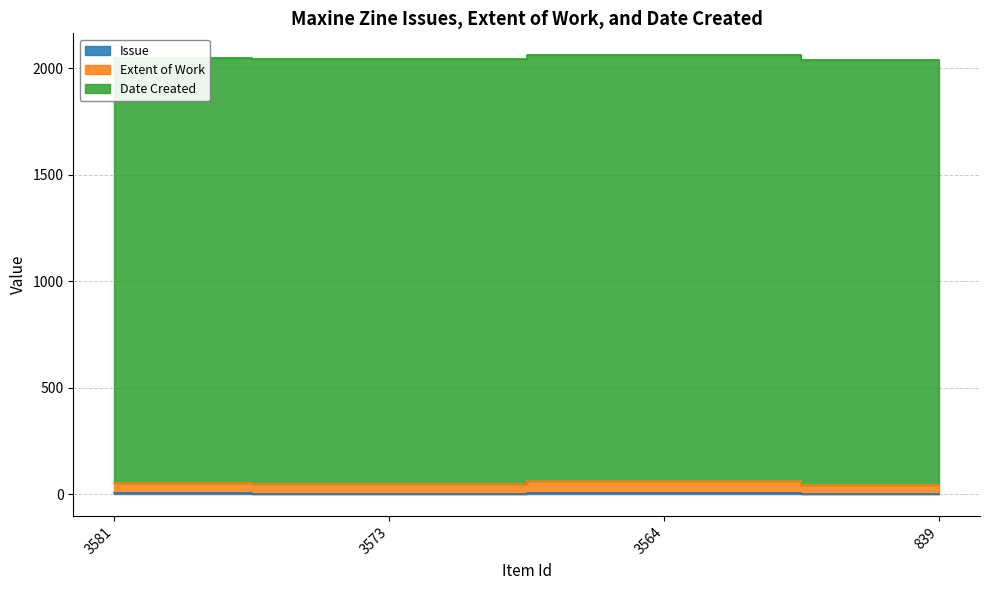

Which category has the highest value in the Issue series?

3564